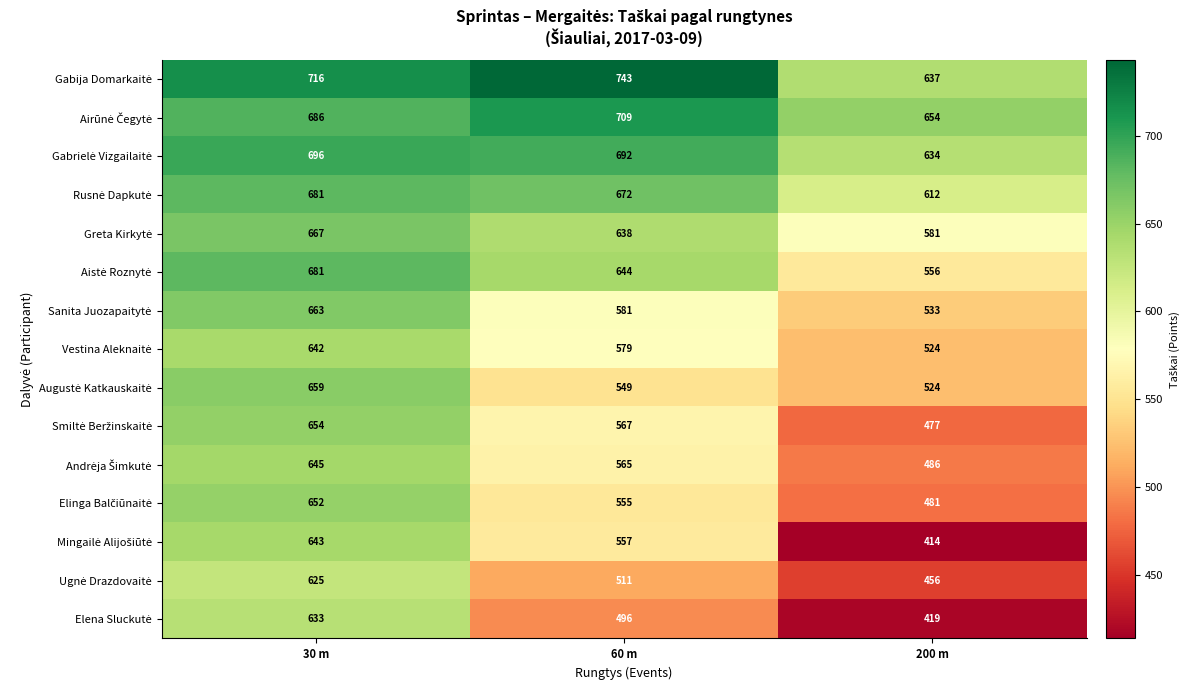

What is the greatest value displayed?

743